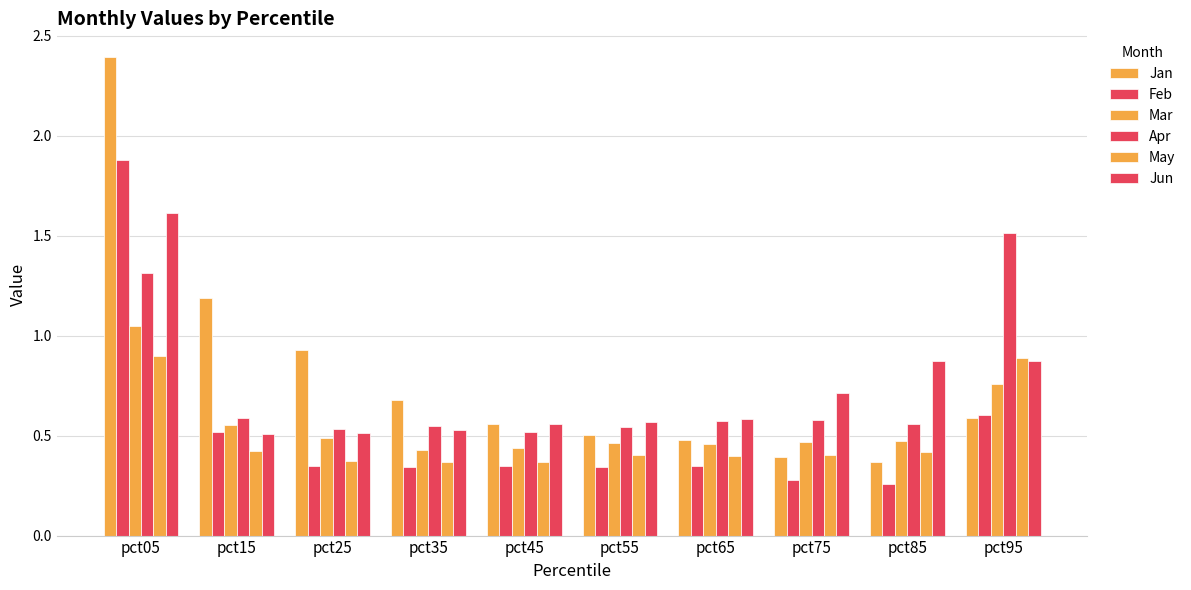

Rank the categories by Mar value from lowest to highest.

pct35, pct45, pct65, pct55, pct75, pct85, pct25, pct15, pct95, pct05